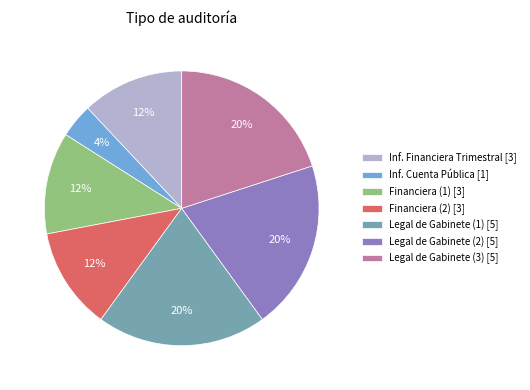

What percentage is the Legal de Gabinete (1) [5] slice, to the nearest percent?

20%